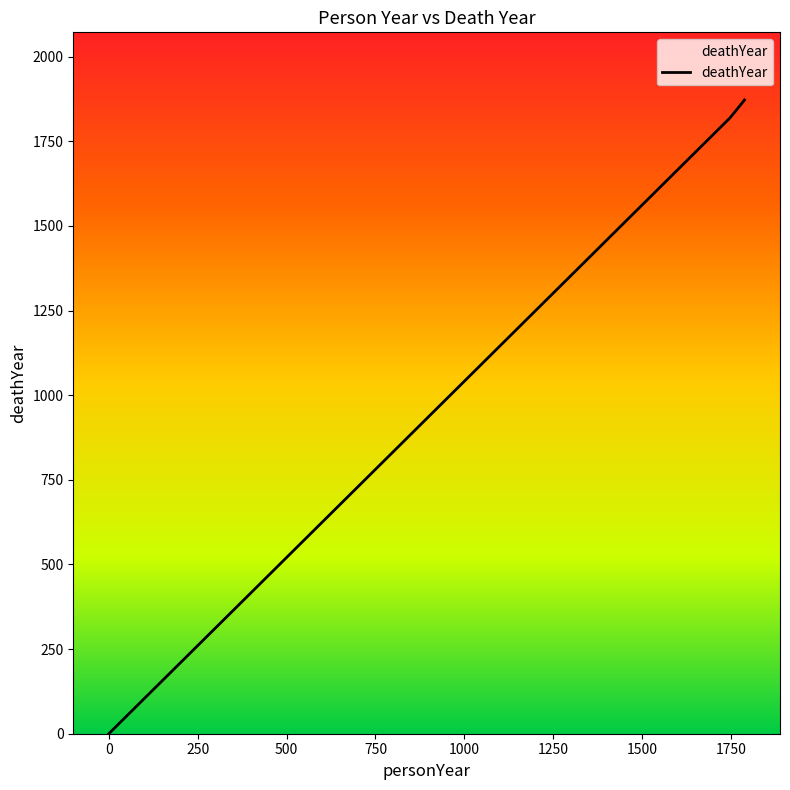

What is the average value?

1231